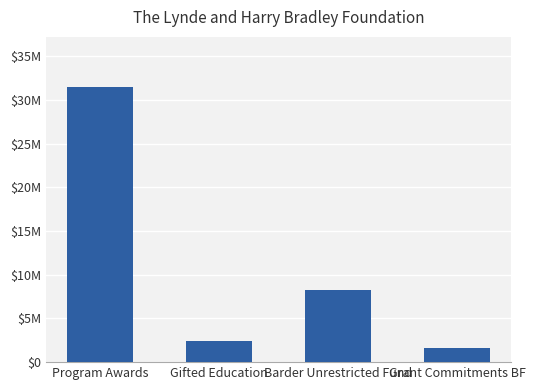

Reading left to right, list all the values displayed in this chart.

31543000	2415000	8200000	1650000